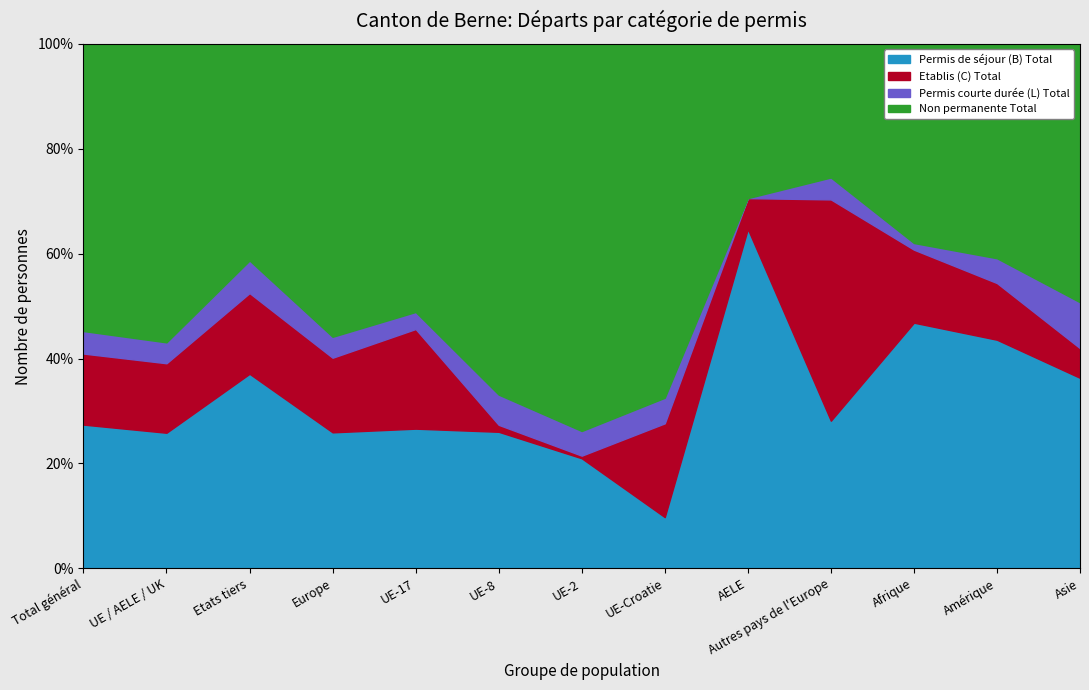

What is the difference between the highest and lowest values at Europe?

4042